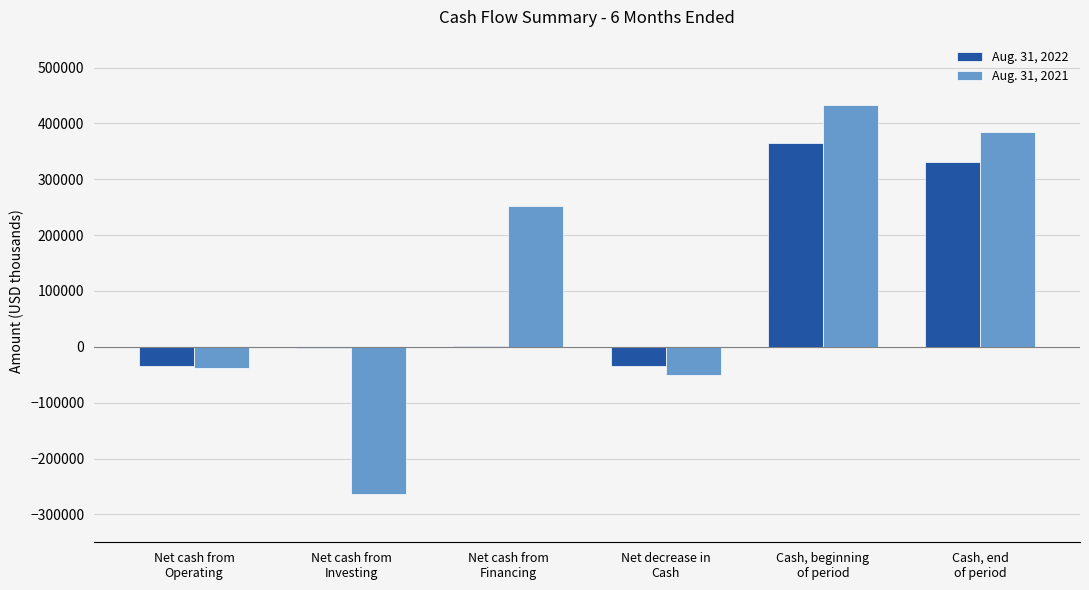

How many series are shown in this chart?

2